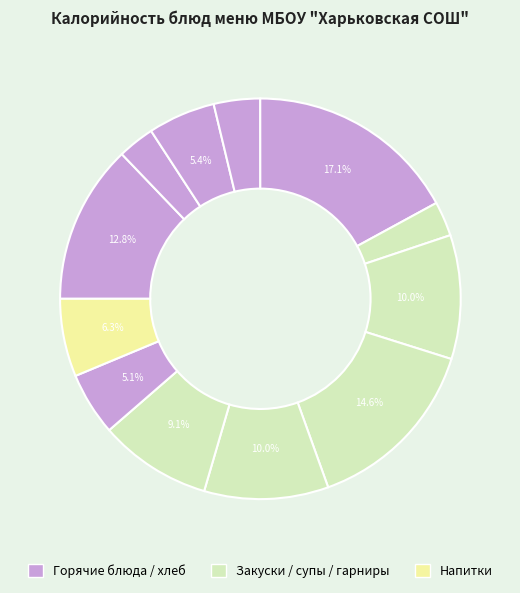

Count the number of slices in the pie.

12